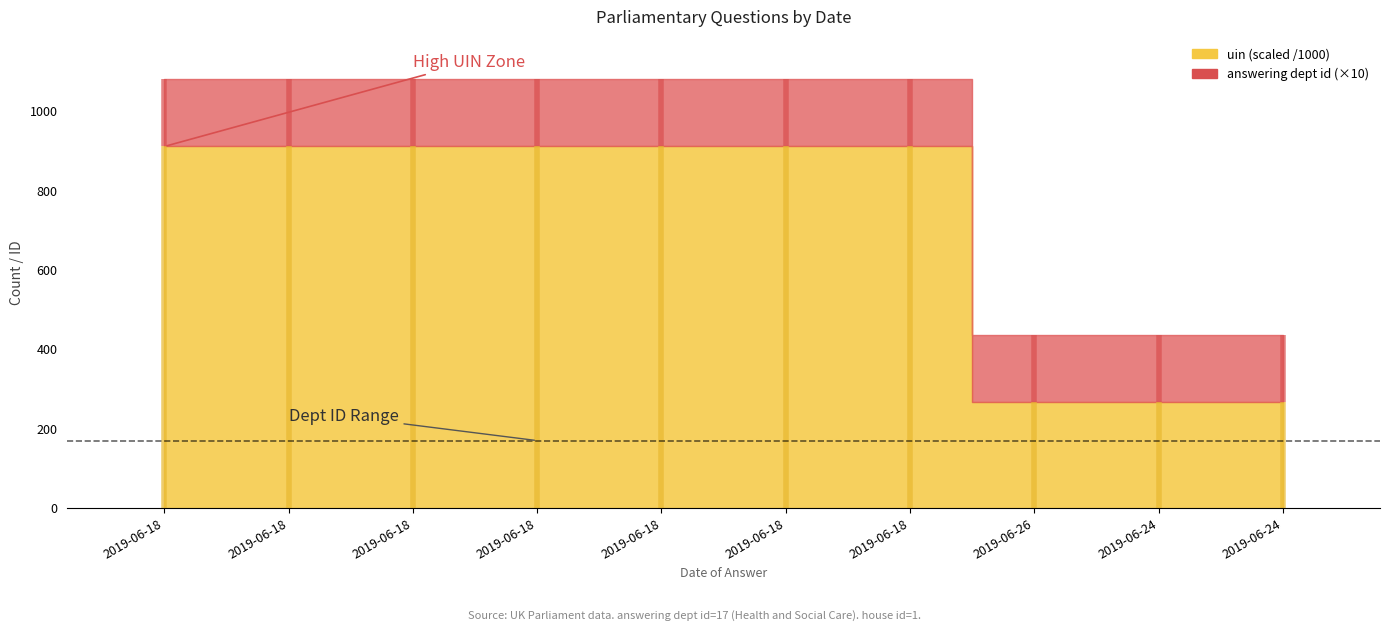

Are the bars horizontal?

No